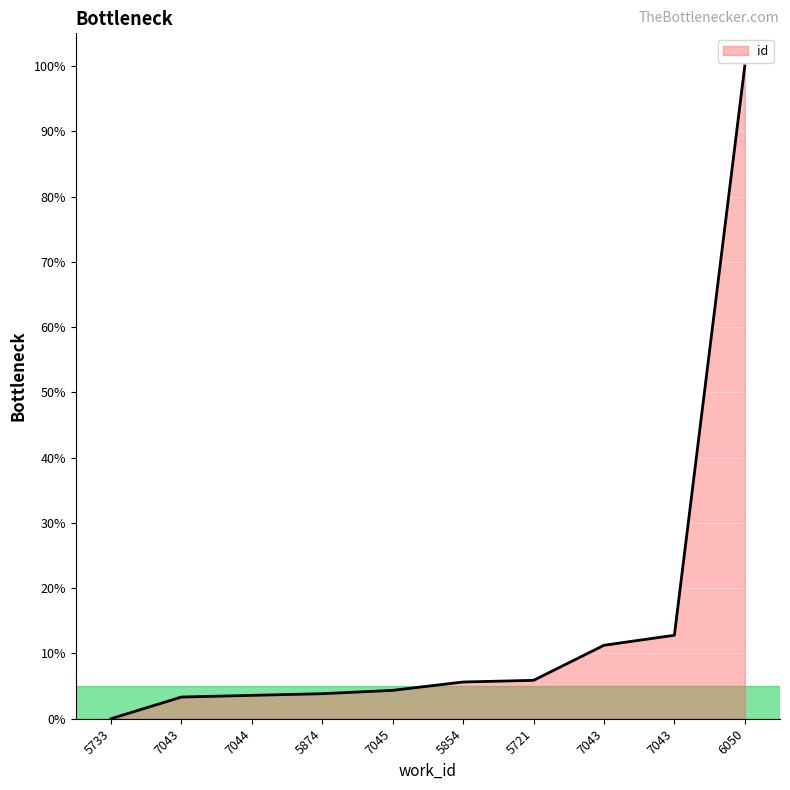

Which has a higher value, 7043 or 7044?

7043